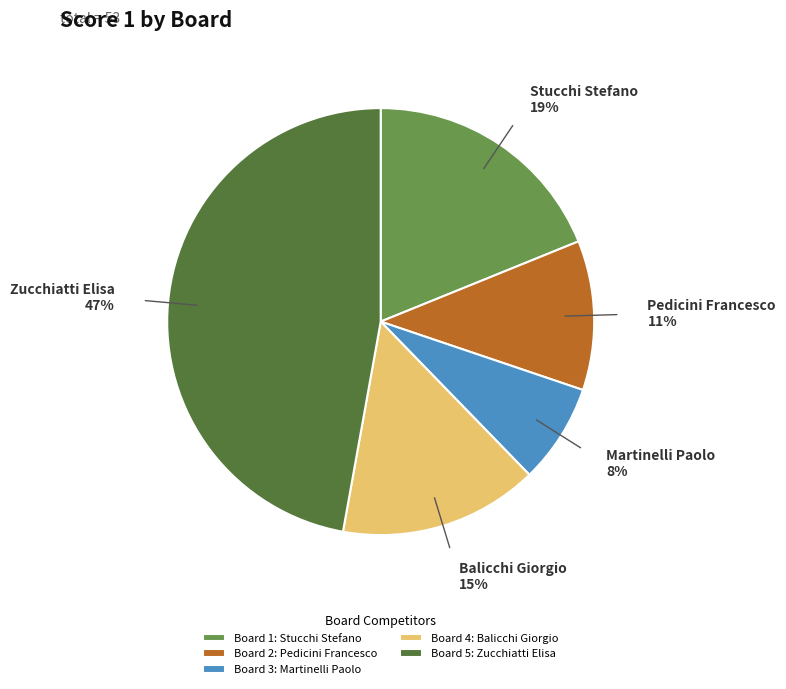

True or false: Balicchi Giorgio accounts for 7% of the total.

False